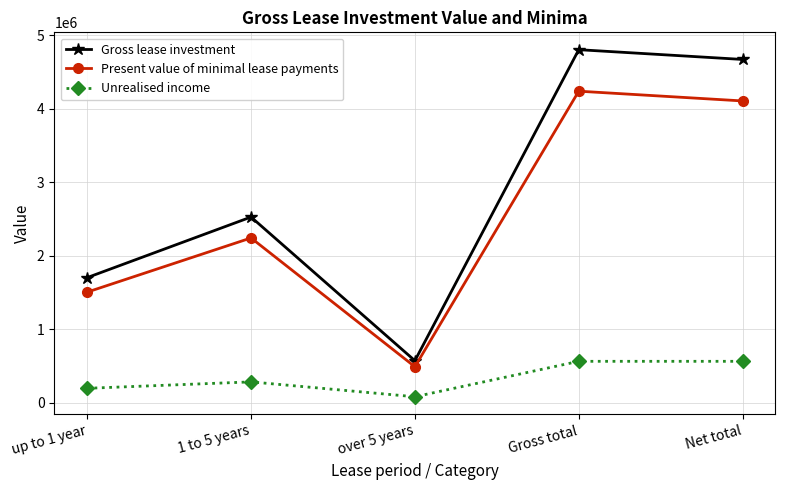

What is the minimum value for Present value of minimal lease payments?

490432